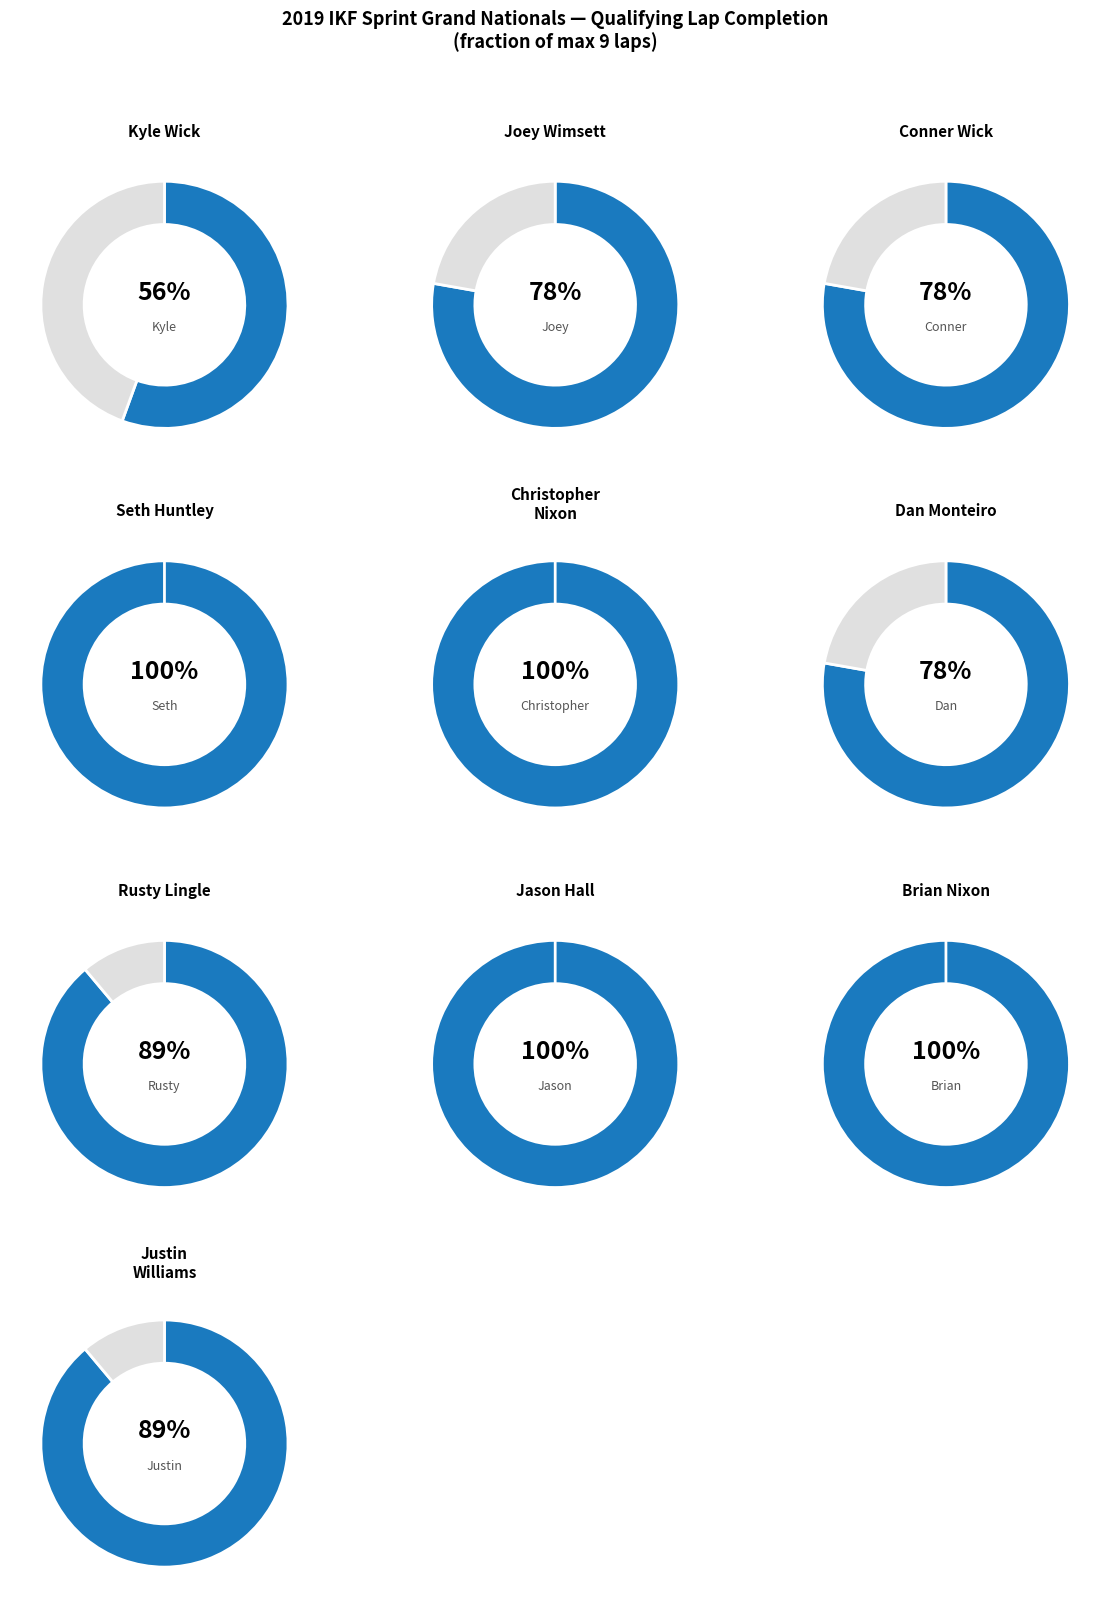

What is the largest slice in the pie chart?

Seth Huntley